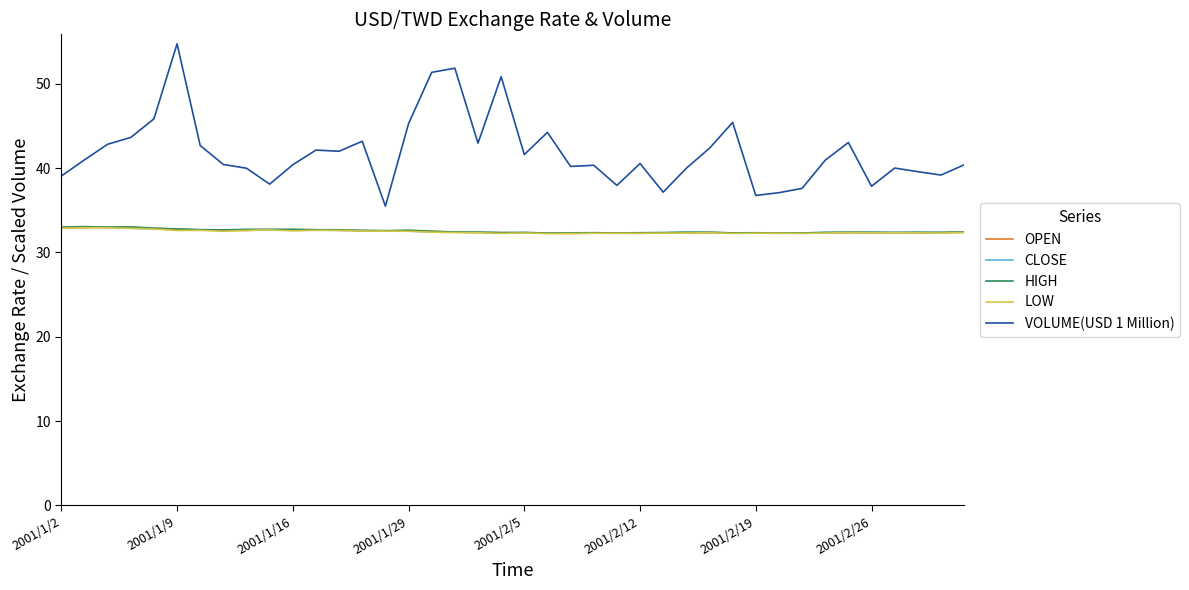

True or false: VOLUME(USD 1 Million) and OPEN intersect in this chart.

False